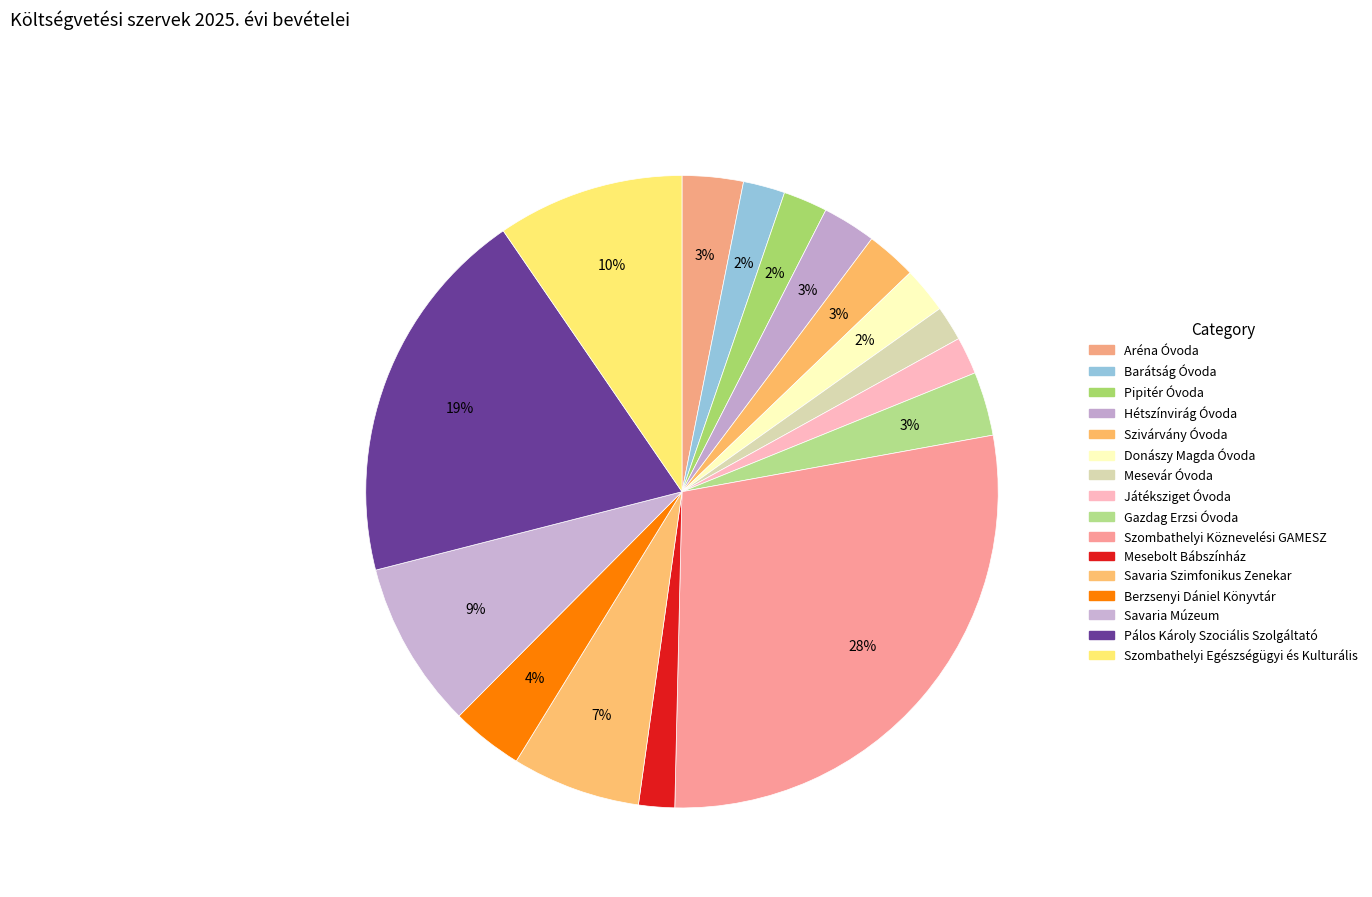

How many slices are in this pie chart?

16